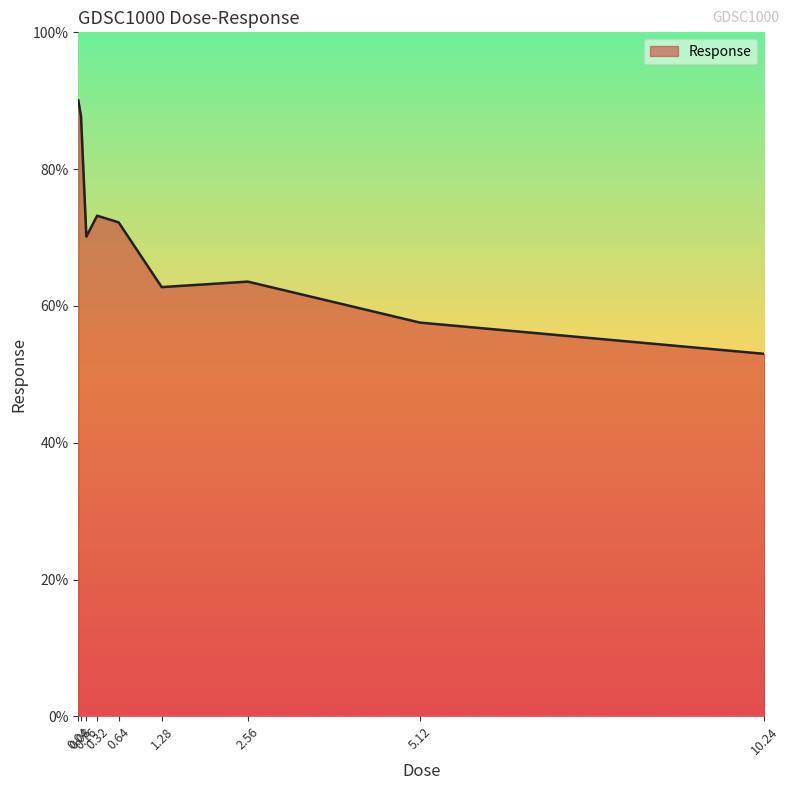

The chart shows a value of 18.2 at 5.12. True or false?

False